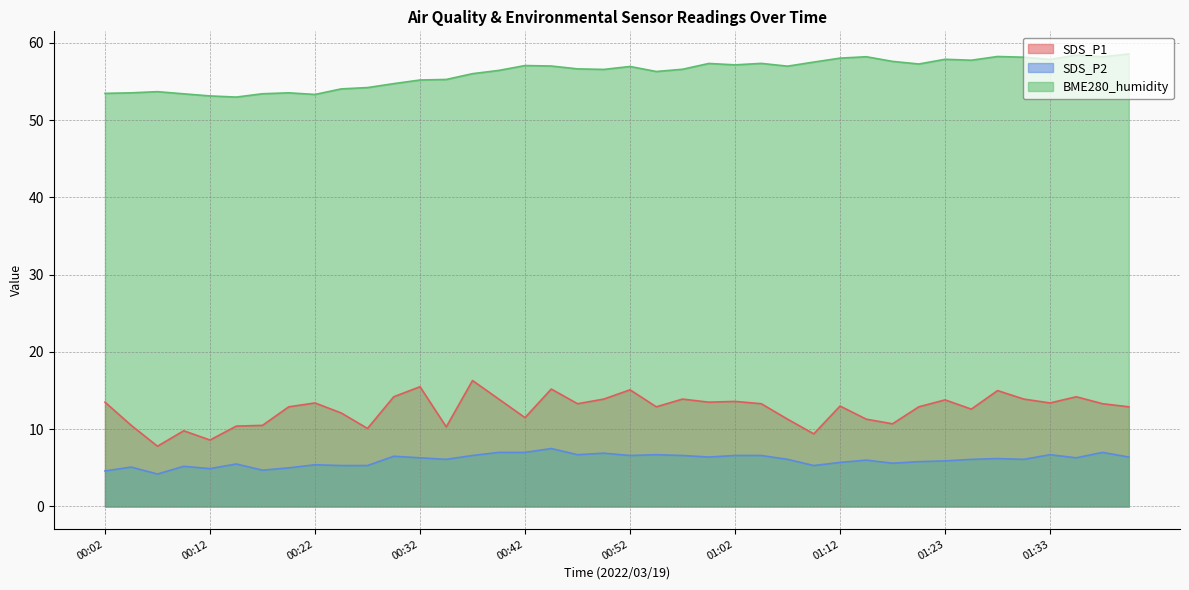

What is the value of the SDS_P2 point at the 11th from the left?

5.3